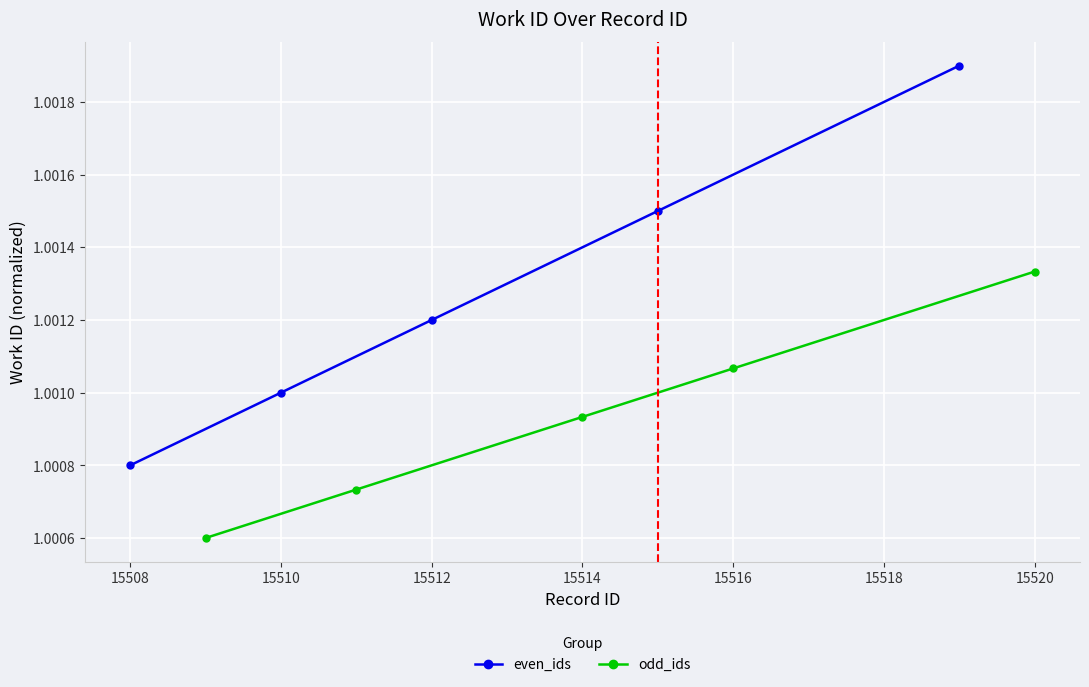

What are all the series names shown in the legend?

even_ids, odd_ids